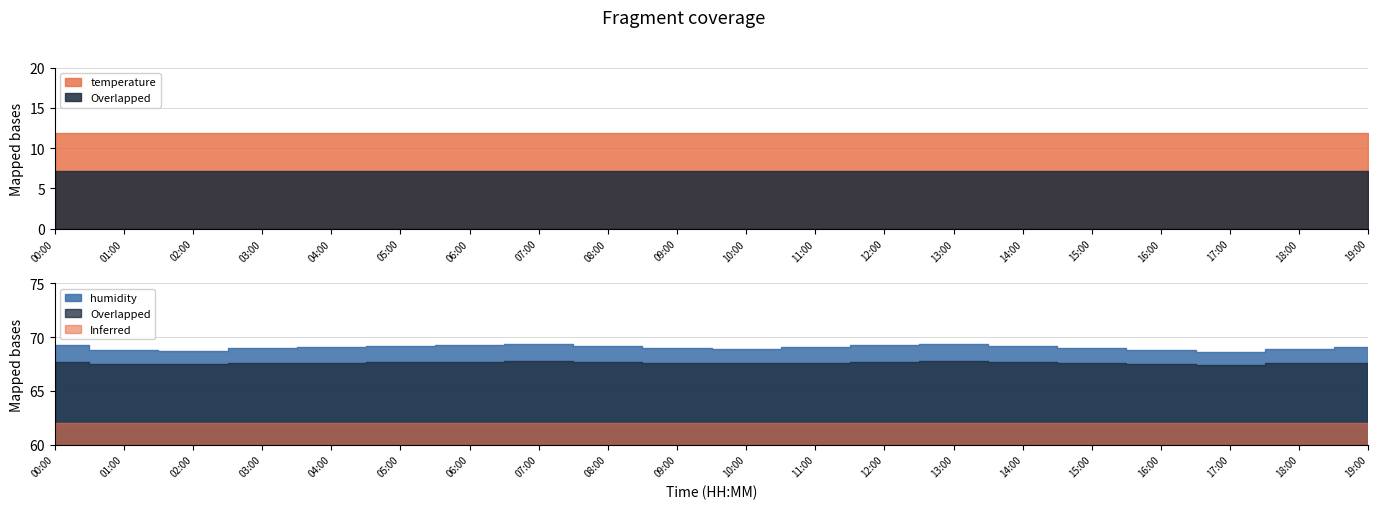

What is the sum of all temperature values?

238.0